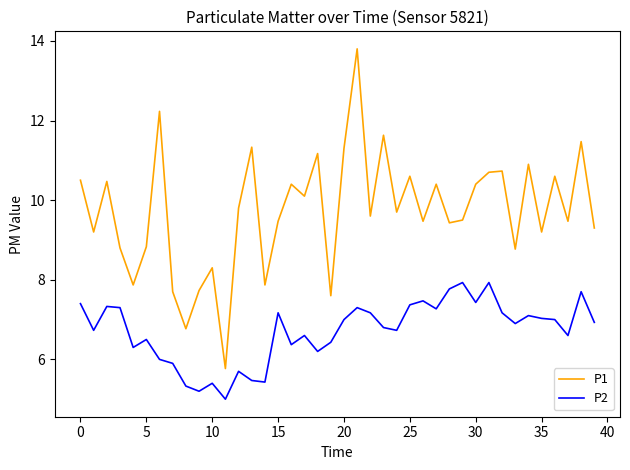

Which series has the largest total across all categories?

P1